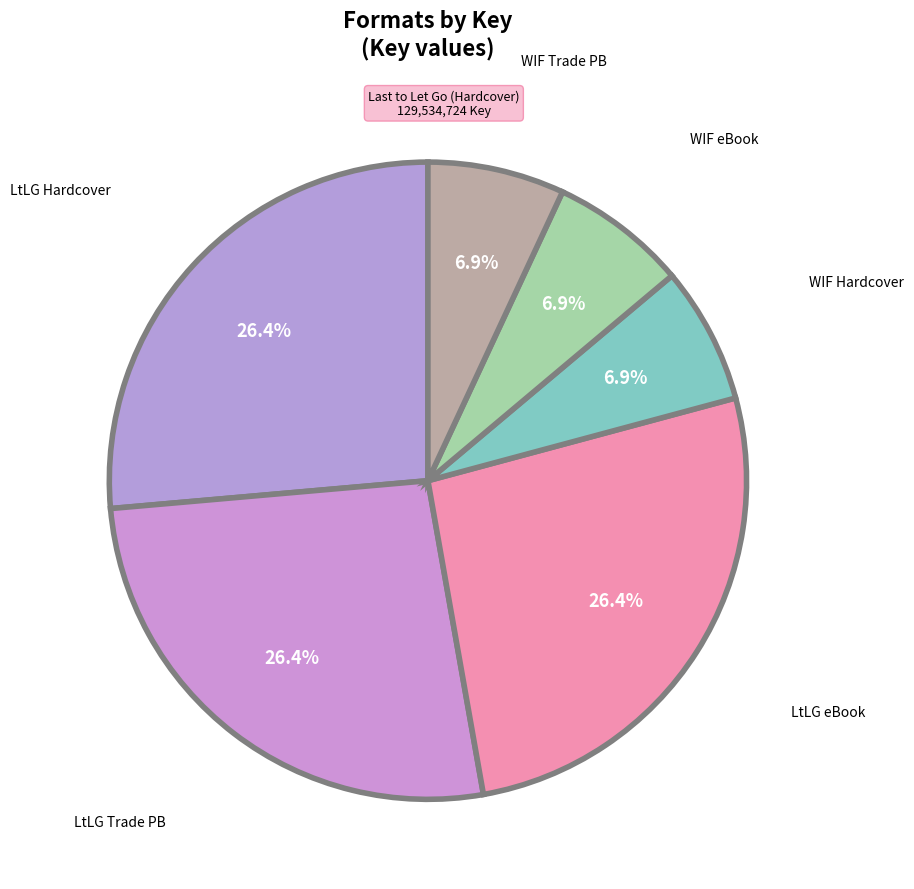

What percentage is NOT represented by LtLG eBook?

73.6%